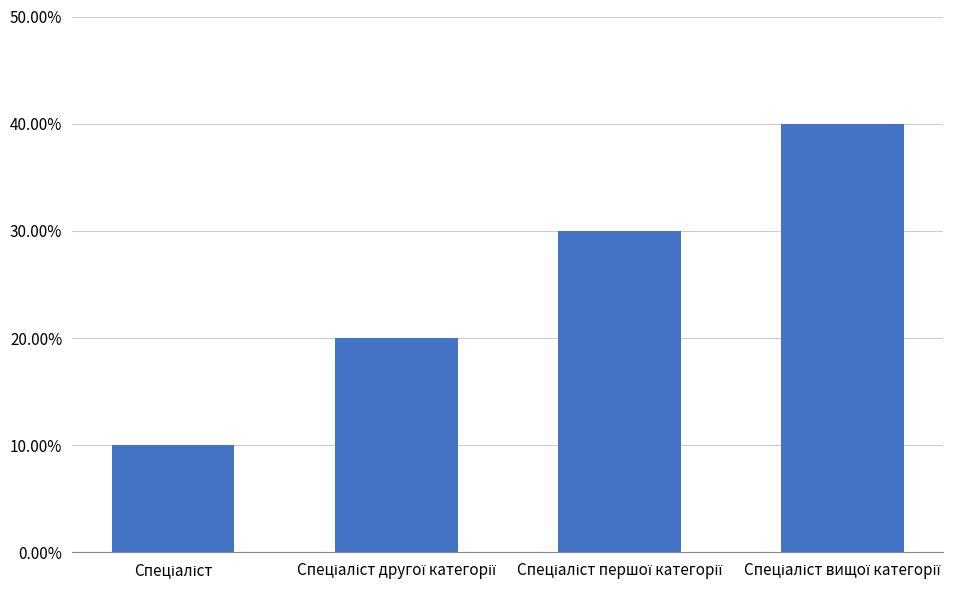

Are the bars horizontal?

No